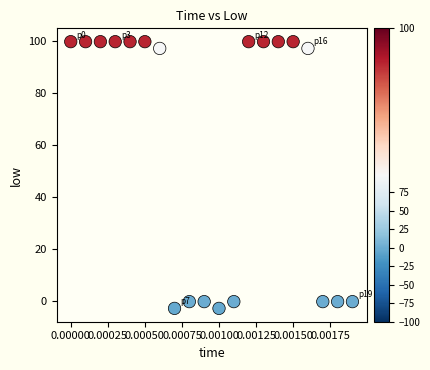

What is the range of Y values (max minus min)?

102.6